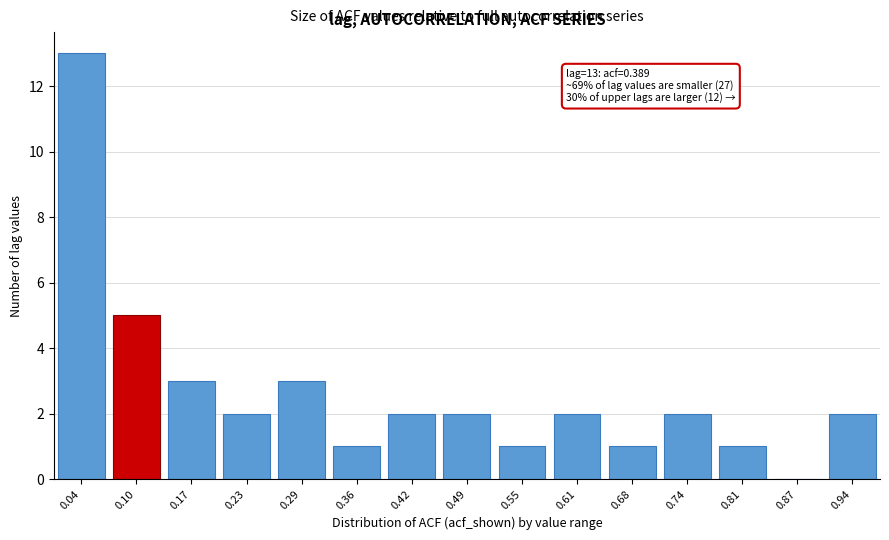

Reading right to left, transcribe all the data shown in this chart.

0.94=2	0.87=0	0.81=1	0.74=2	0.68=1	0.61=2	0.55=1	0.49=2	0.42=2	0.36=1	0.29=3	0.23=2	0.17=3	0.10=5	0.04=13